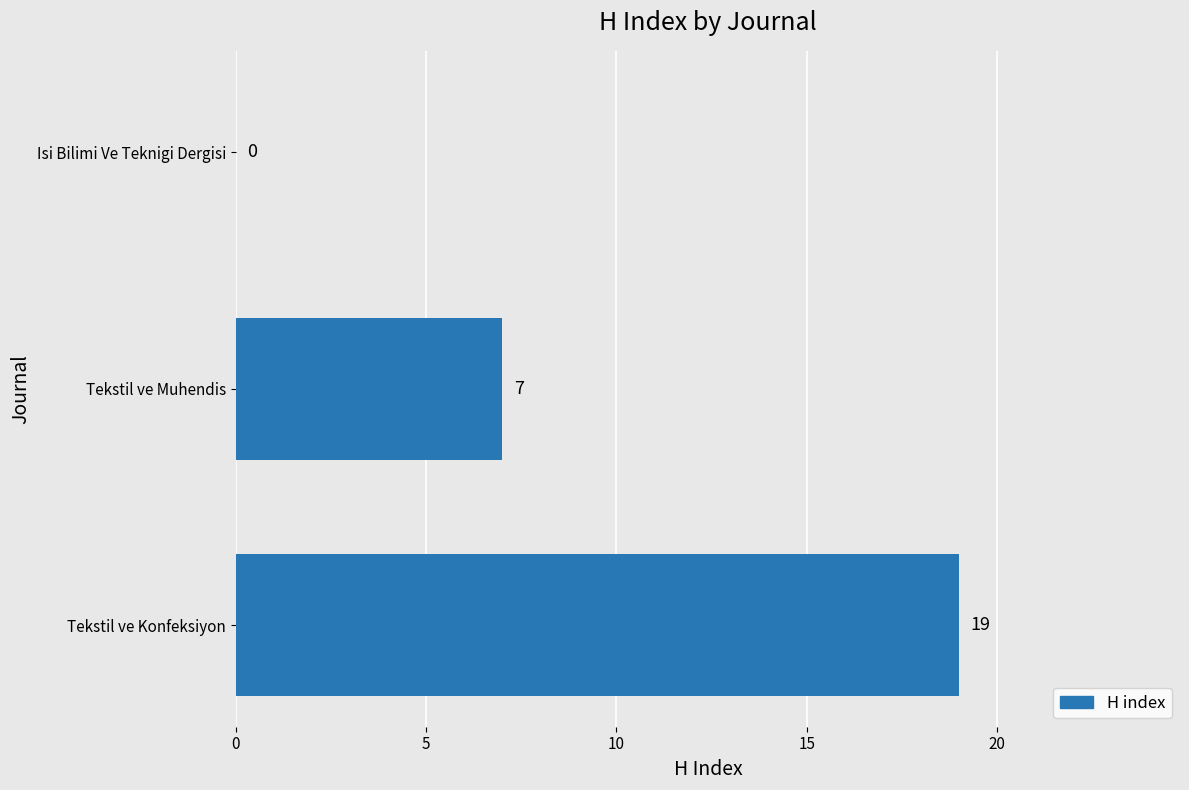

The chart shows a value of 11 at Tekstil ve Muhendis. True or false?

False